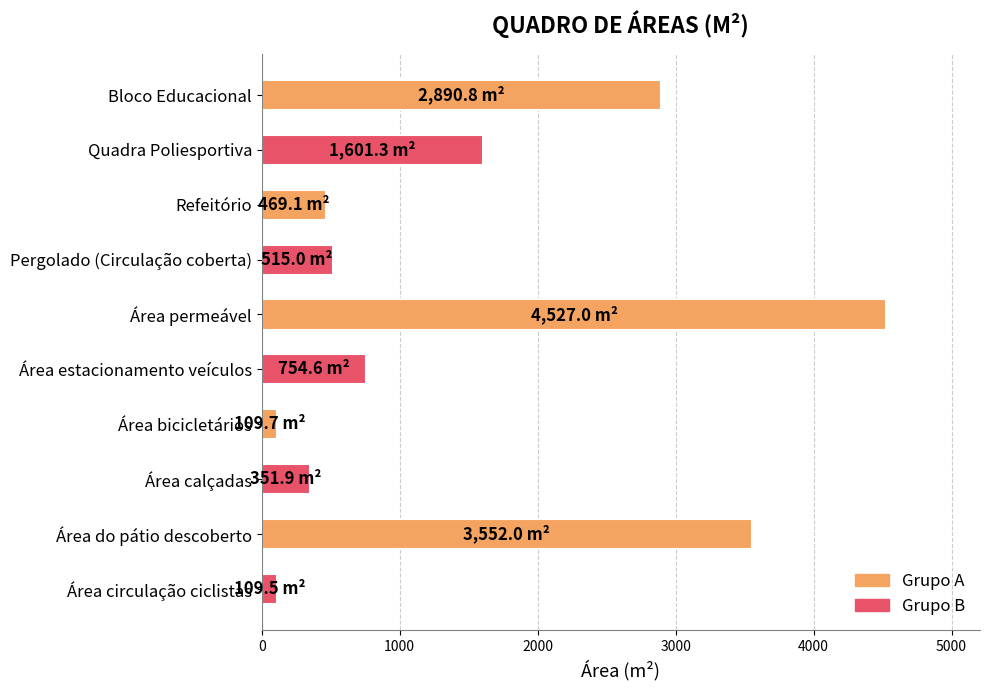

How many distinct data groups are displayed?

1